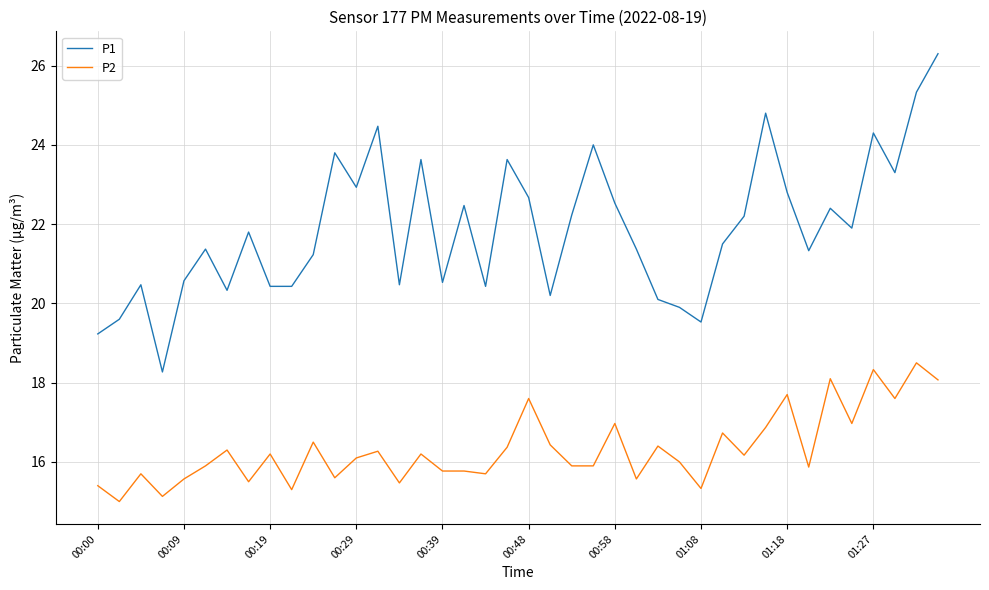

Which series has the largest total across all categories?

P1